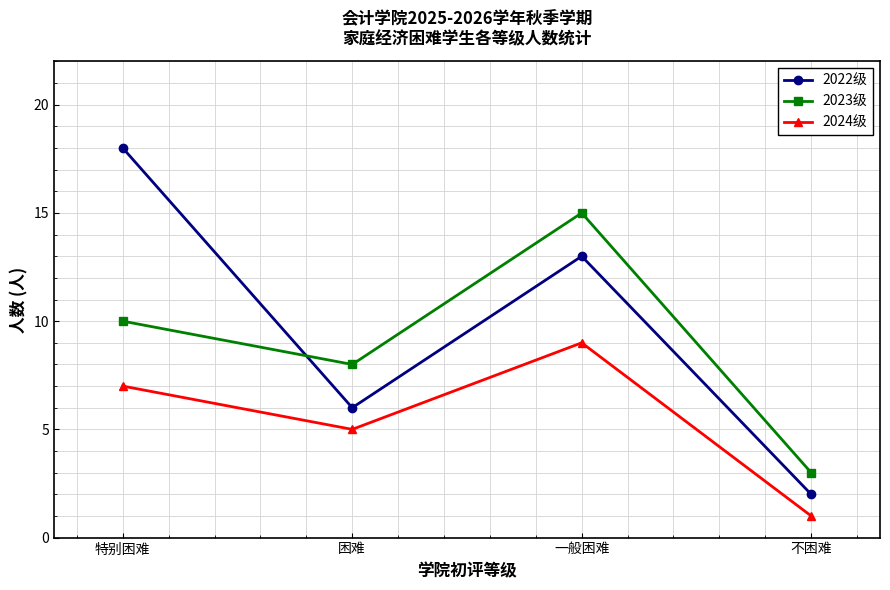

The 2022级 series shows 18 at 特别困难. True or false?

True